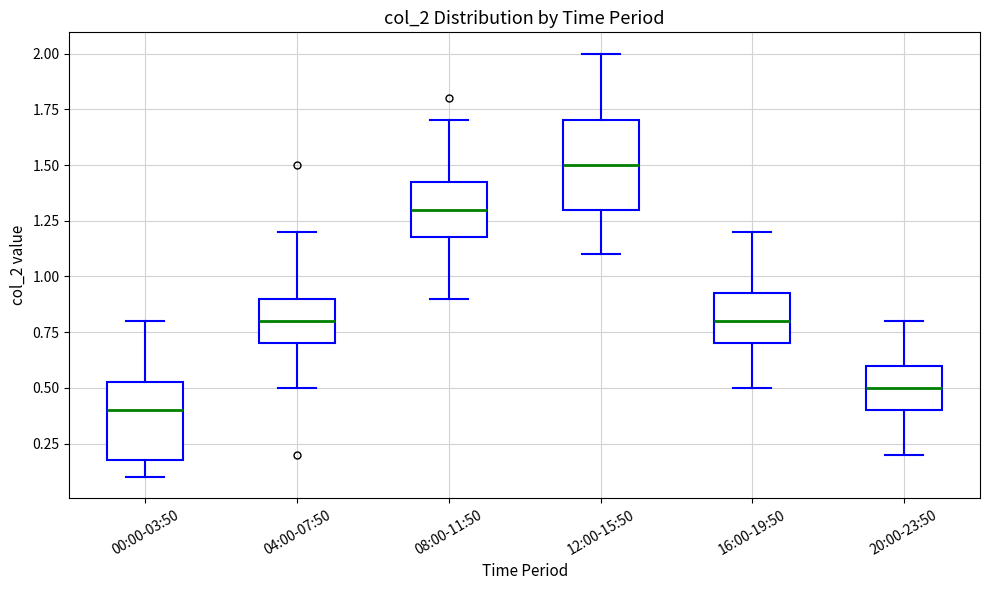

Which box has the lowest median line?

00:00-03:50